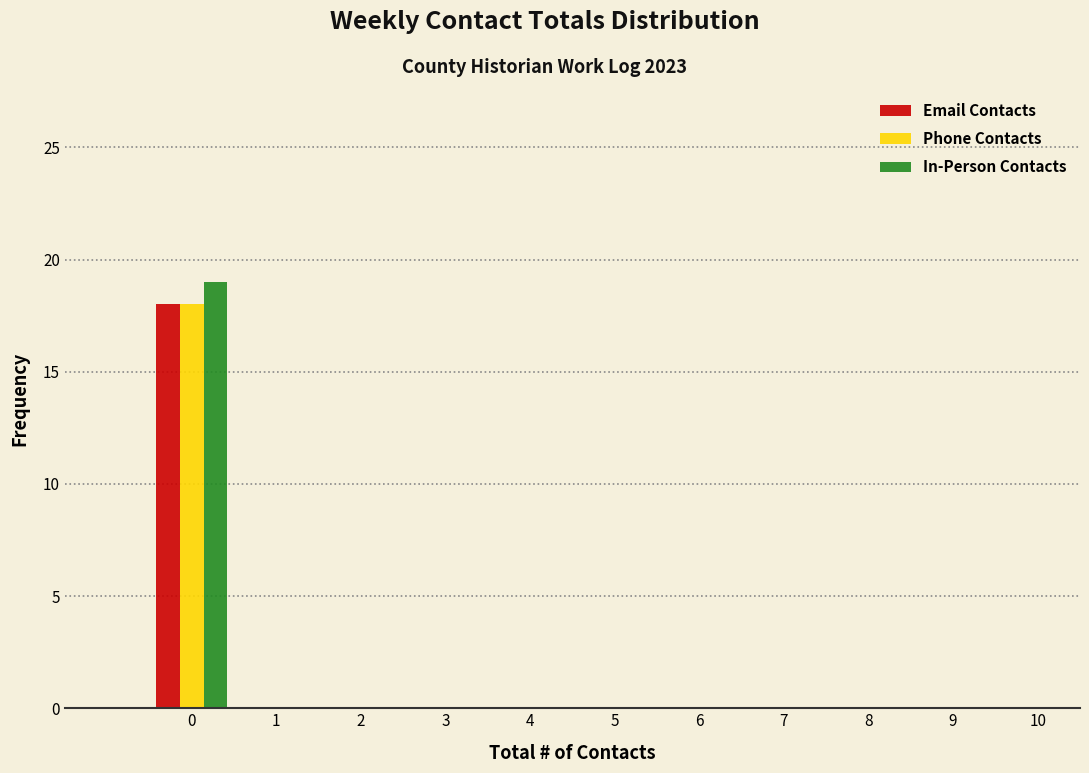

In the Phone Contacts series, which range on the x-axis has the tallest bar?

-0.5 to 0.5